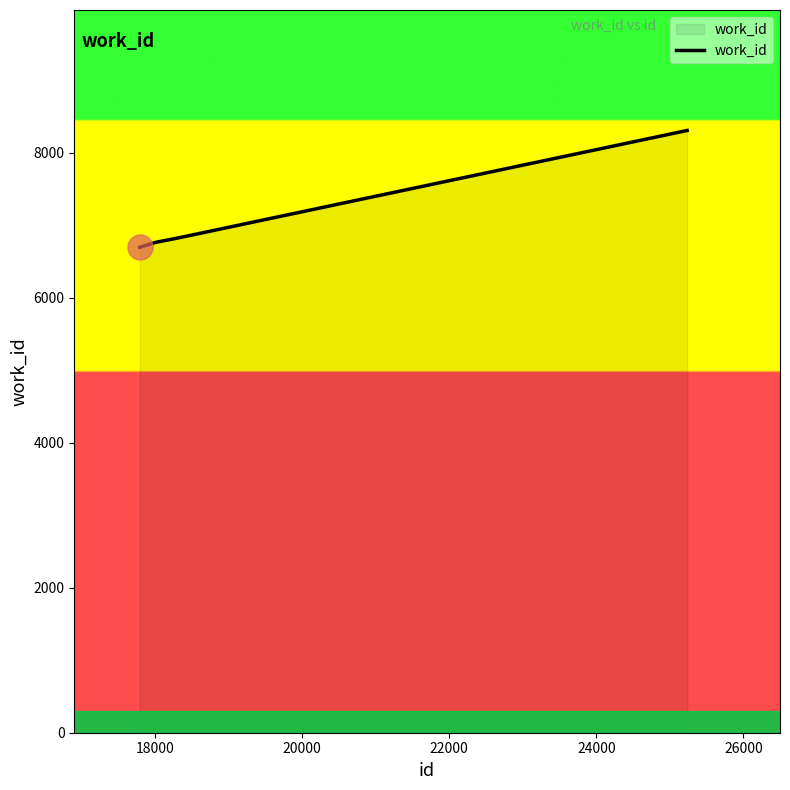

What is the smallest value displayed?

6699